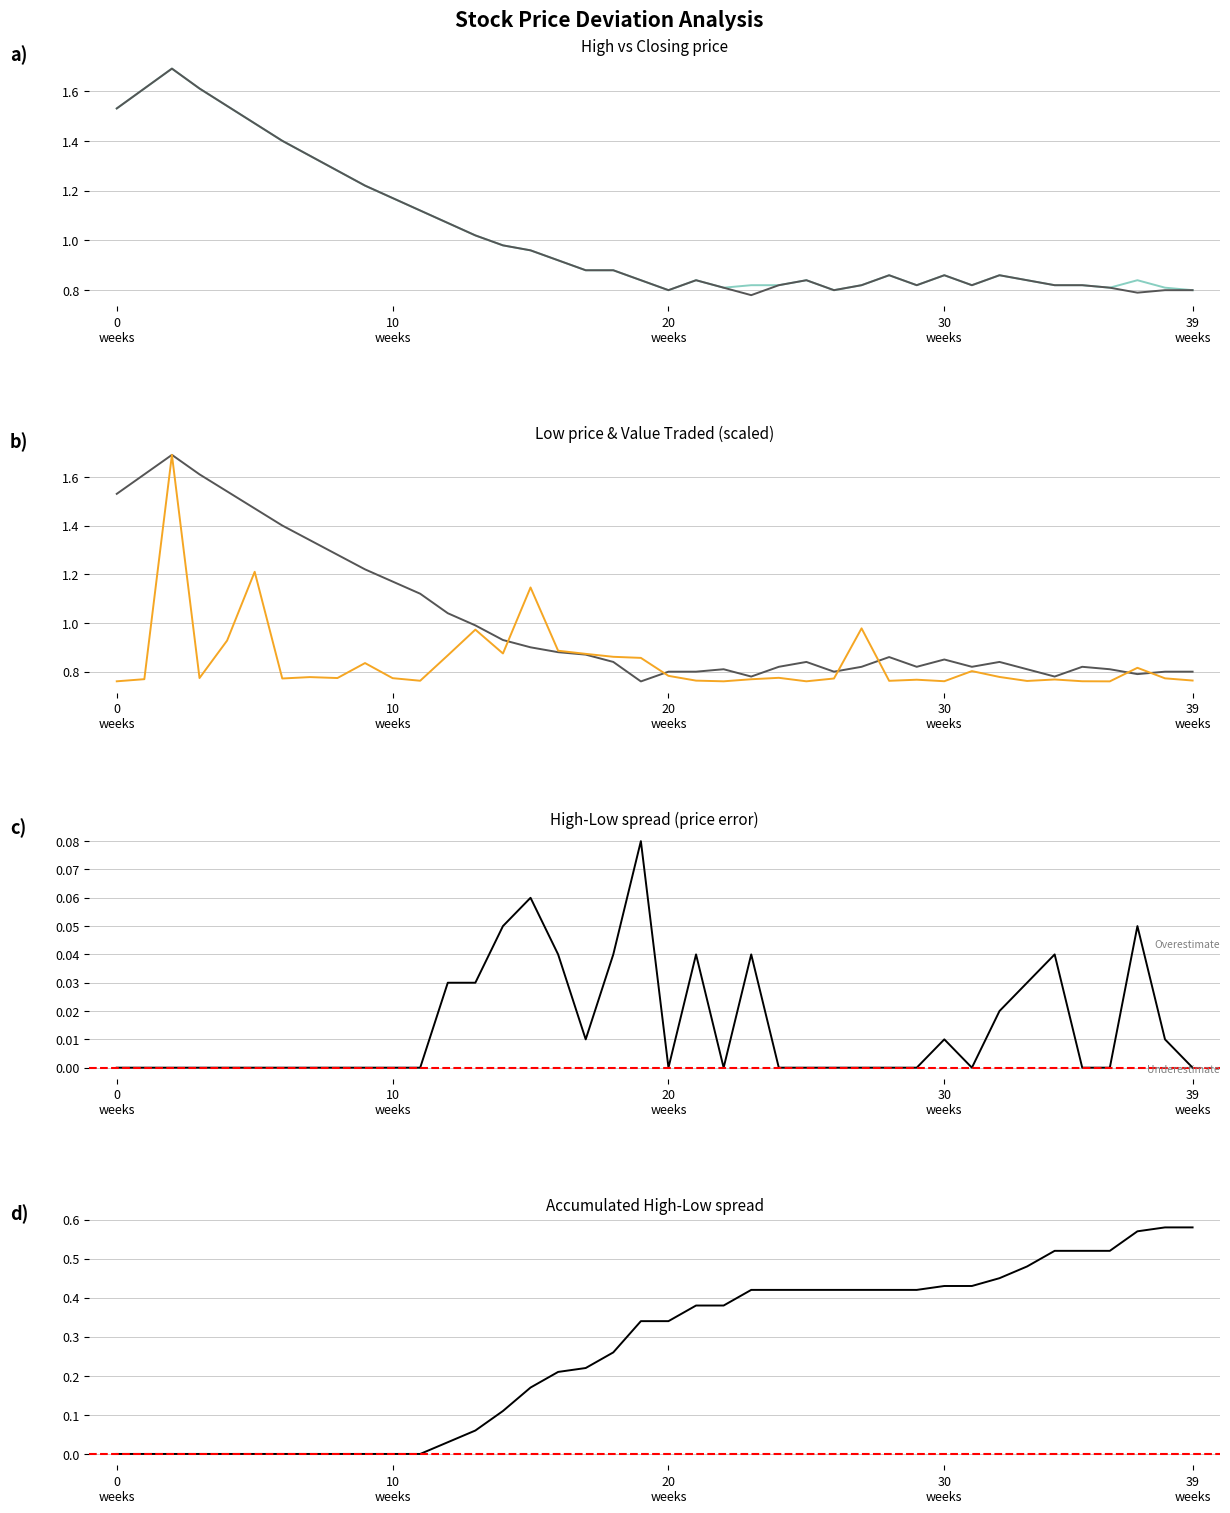

What is the minimum value for Low?

0.8